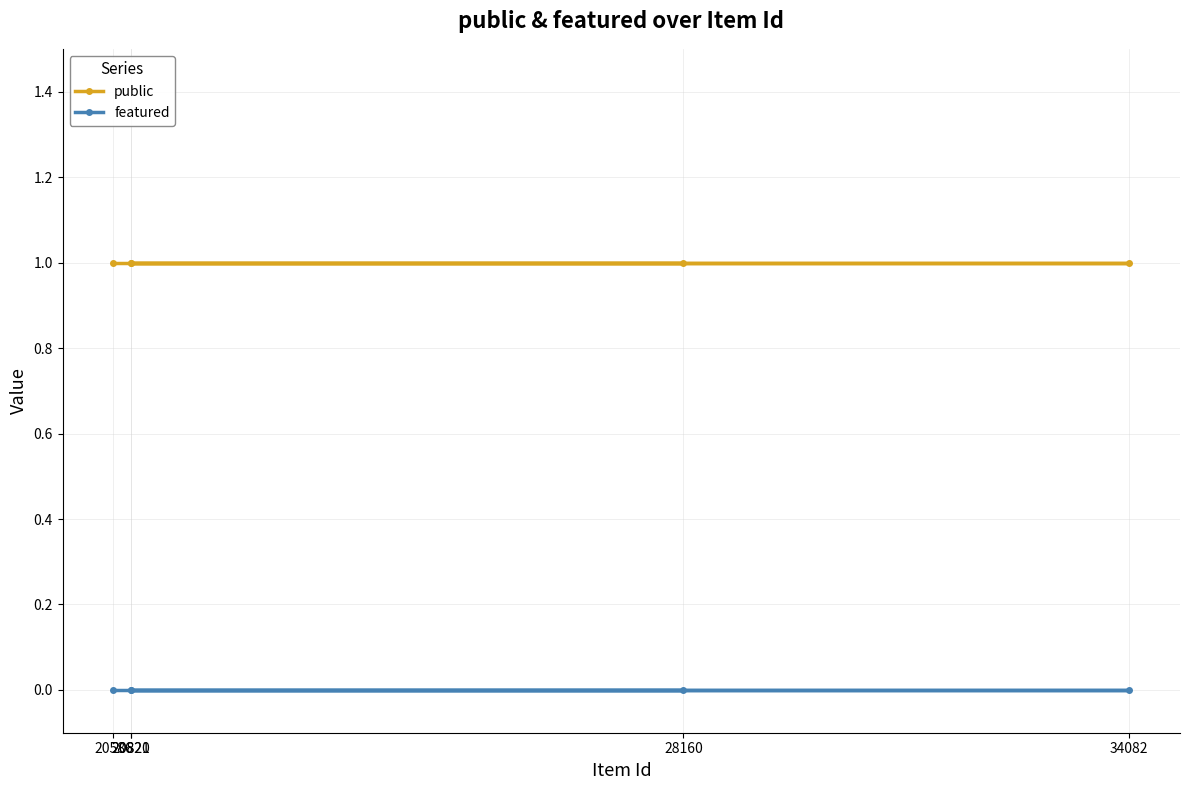

Is the value of public at 20821 greater than the value of featured at 20820?

Yes